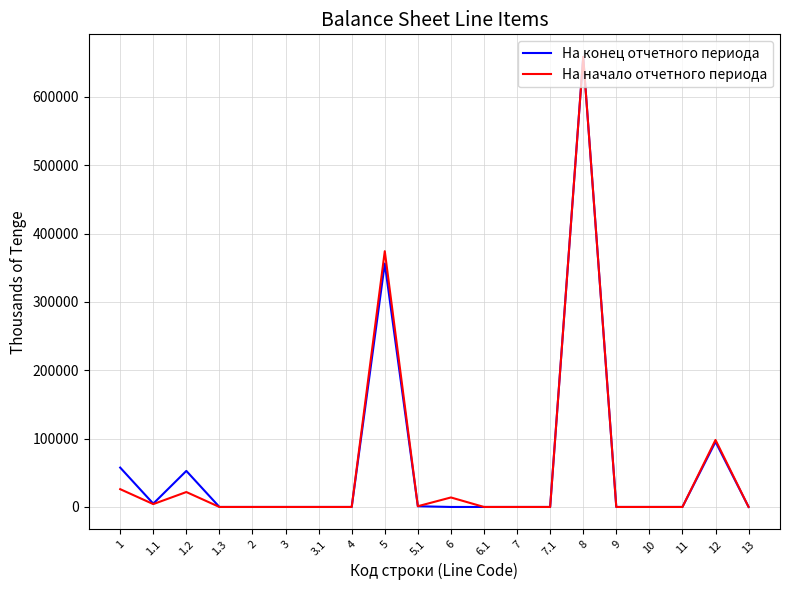

True or false: На конец отчетного периода has more than 0 points higher than both neighbors.

True